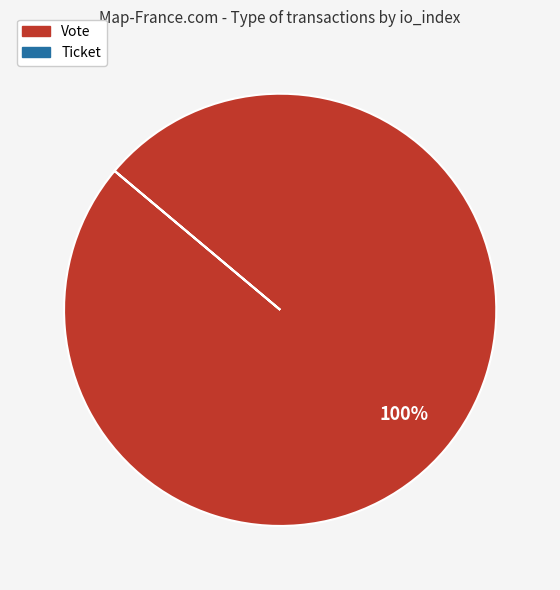

Is it true that Vote is 100% of the pie?

True